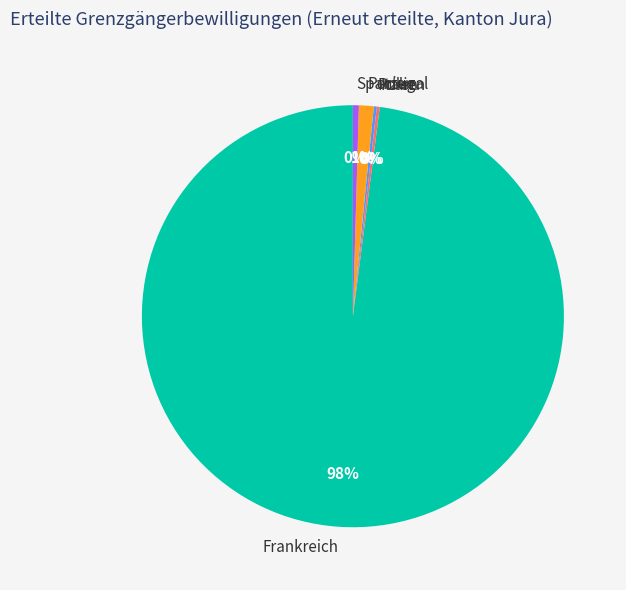

Which slice is the largest?

Frankreich